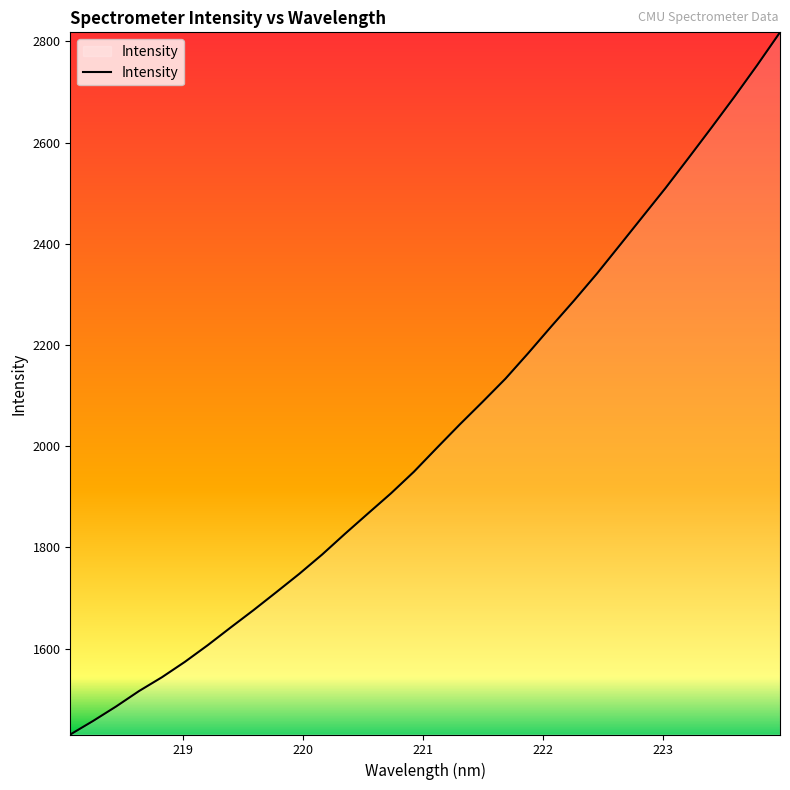

Reading left to right, what are all the values shown in this chart?

1430.3	1457.2	1485.7	1516.2	1543.5	1573.8	1606.9	1641.8	1676.2	1711.9	1748.0	1786.3	1827.3	1867.3	1907.0	1949.6	1996.6	2042.9	2087.7	2133.5	2184.3	2236.7	2288.1	2341.3	2397.6	2454.1	2510.6	2569.7	2629.5	2690.3	2753.0	2818.1